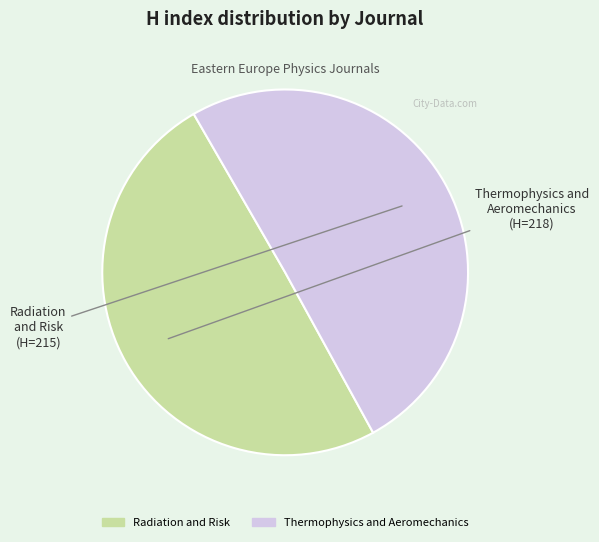

Do Radiation and Risk and Thermophysics and Aeromechanics together represent more than half of the pie?

Yes